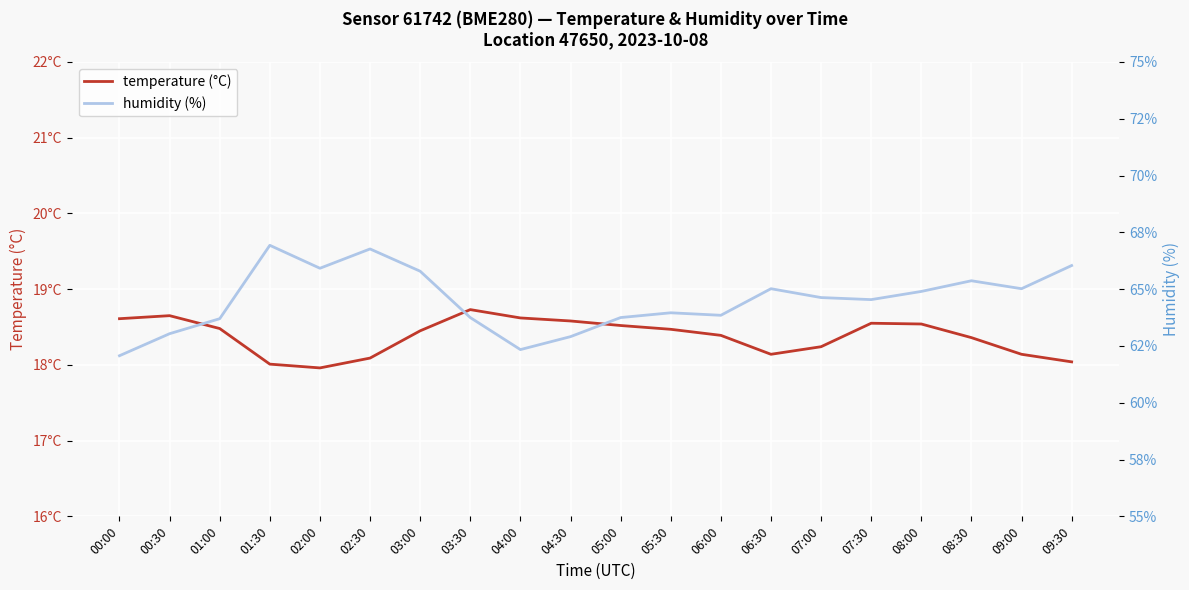

The value of humidity at 00:00 is 62.1. True or false?

True